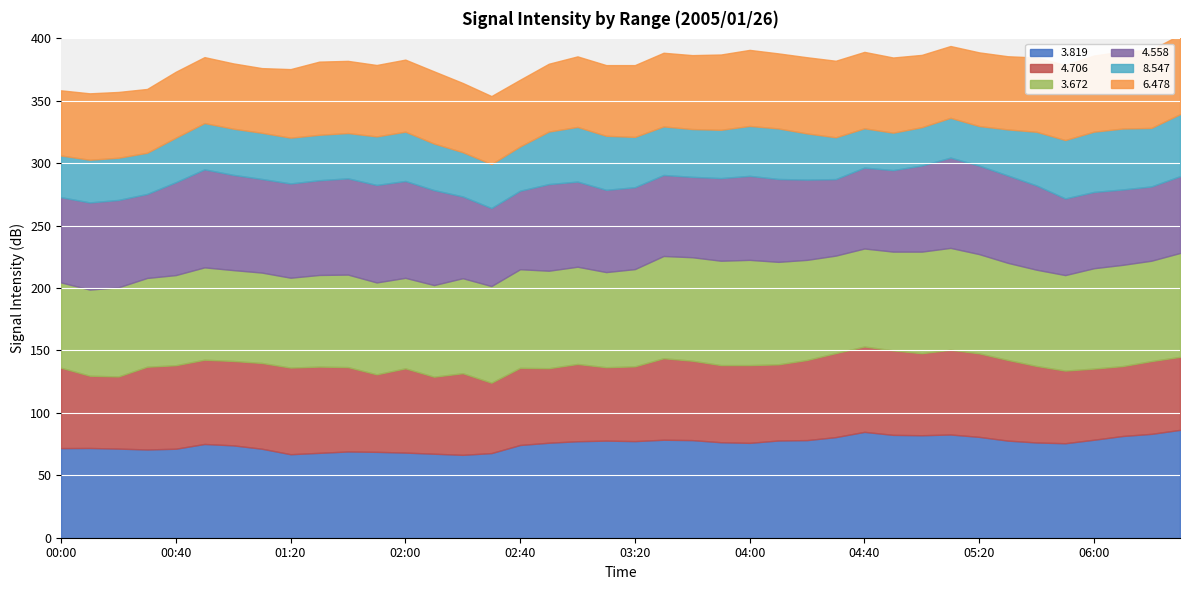

At which label is 8.547 closest to 39?

01:50